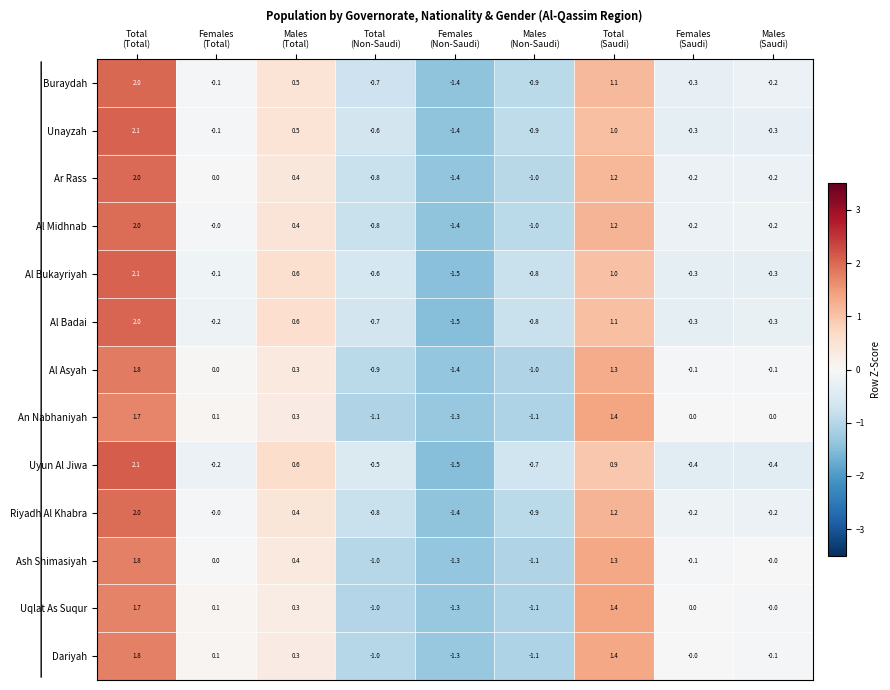

What is the minimum value shown in the chart?

-1.5